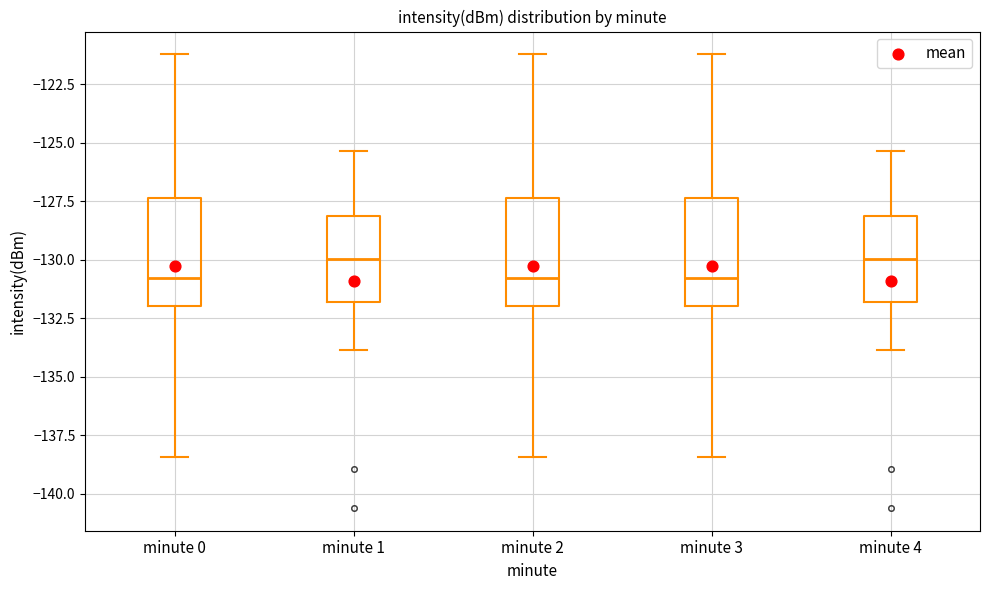

Reading left to right, transcribe this box plot: for each box, give where its median line is, the range the box spans, and where its two whiskers end, as read against the y-axis. The values are not printed on the chart, so give them approximately, as read against the axis.

minute 0: median -131.0, box -132.0 to -127.5, whiskers -138.5 to -121.0
minute 1: median -130.0, box -132.0 to -128.0, whiskers -134.0 to -125.5
minute 2: median -131.0, box -132.0 to -127.5, whiskers -138.5 to -121.0
minute 3: median -131.0, box -132.0 to -127.5, whiskers -138.5 to -121.0
minute 4: median -130.0, box -132.0 to -128.0, whiskers -134.0 to -125.5